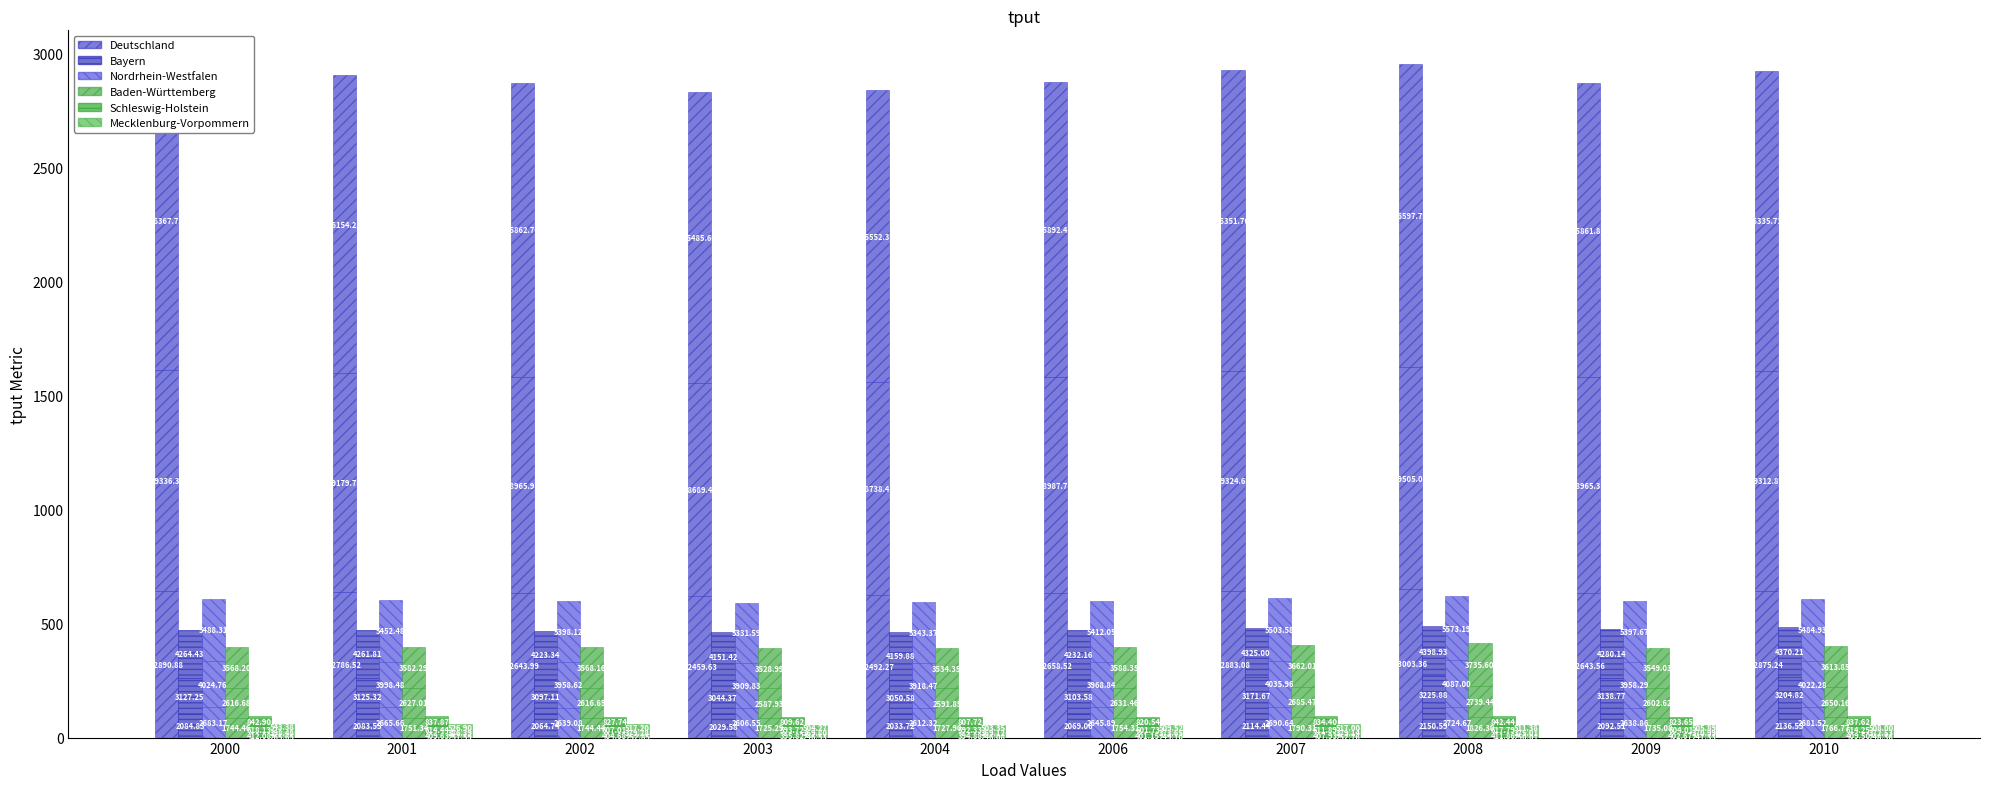

How many bars are there in each group?

6